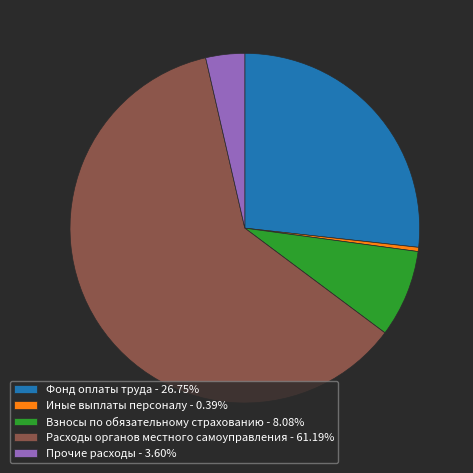

Is the sum of Прочие расходы and Расходы органов местного самоуправления greater than half?

Yes